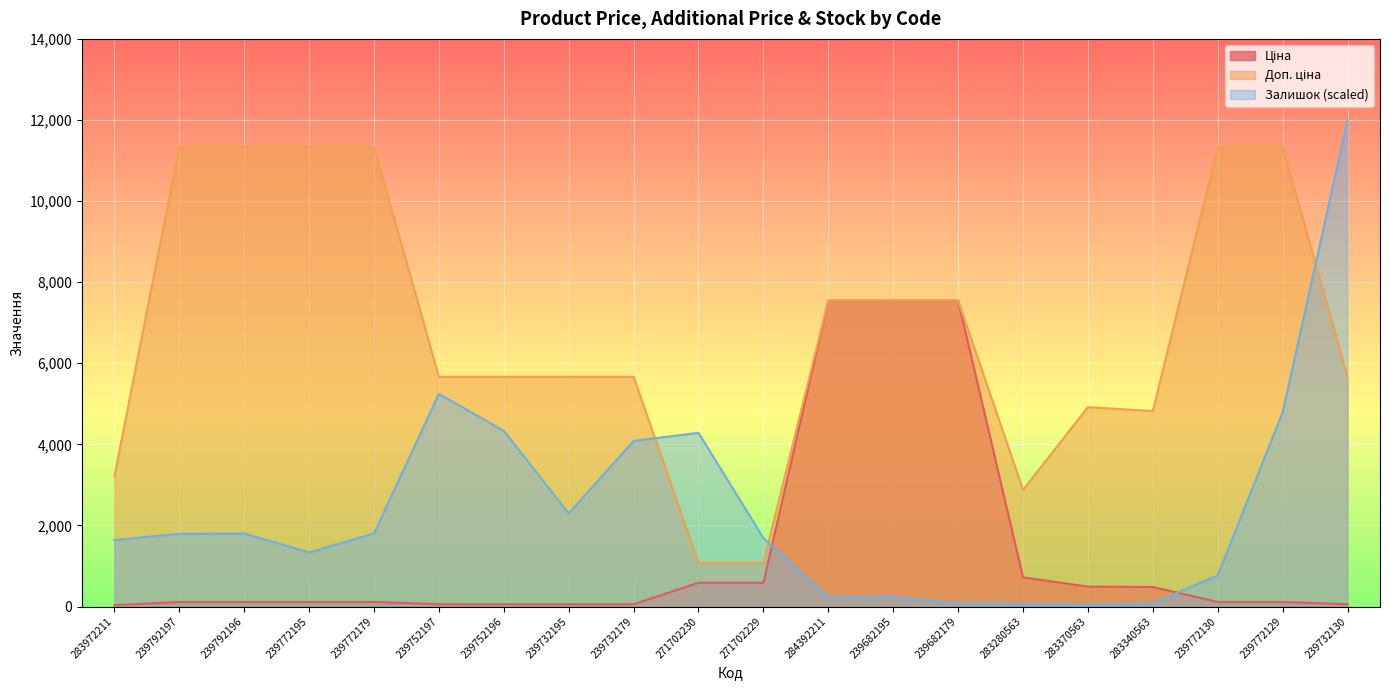

Which category has the highest value across all series?

239732130